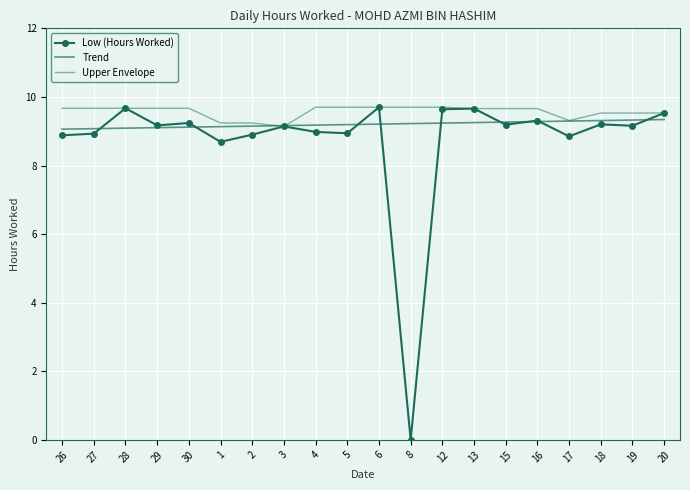

Is it true that Trend equals 4.7 at 5?

False